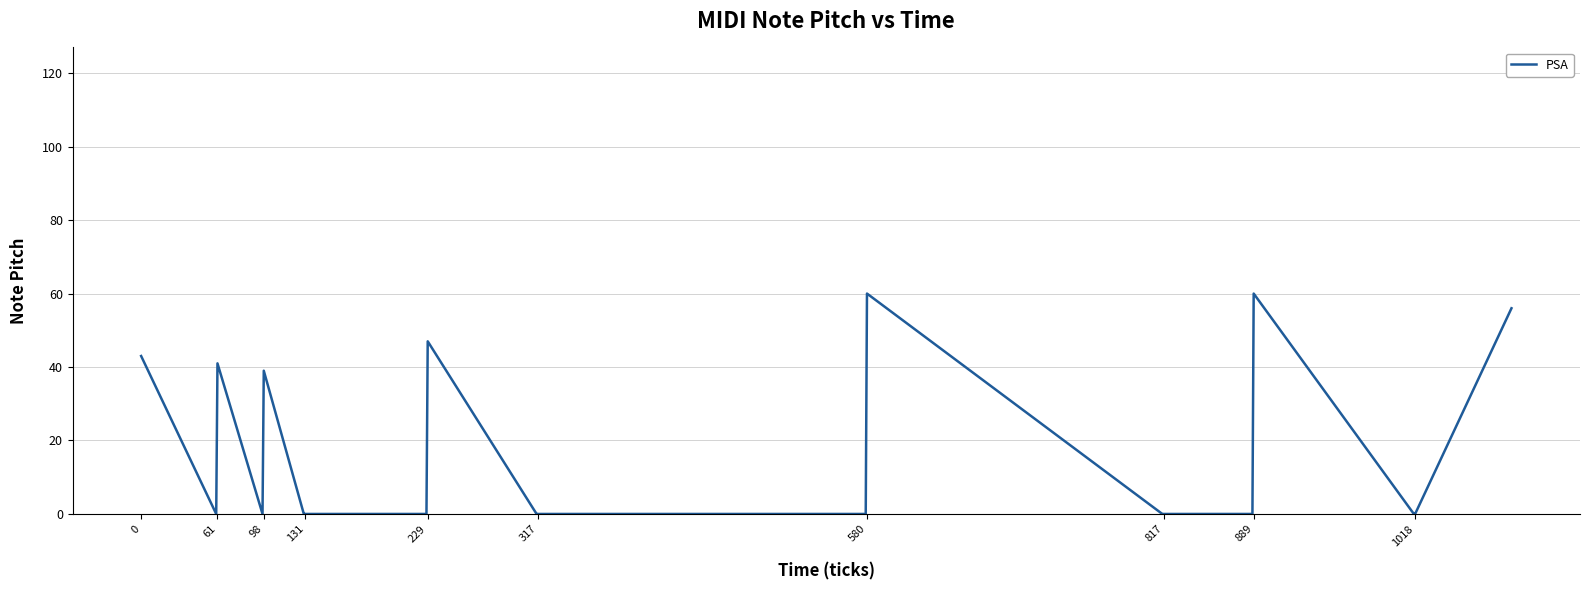

What is the maximum value shown in the chart?

60